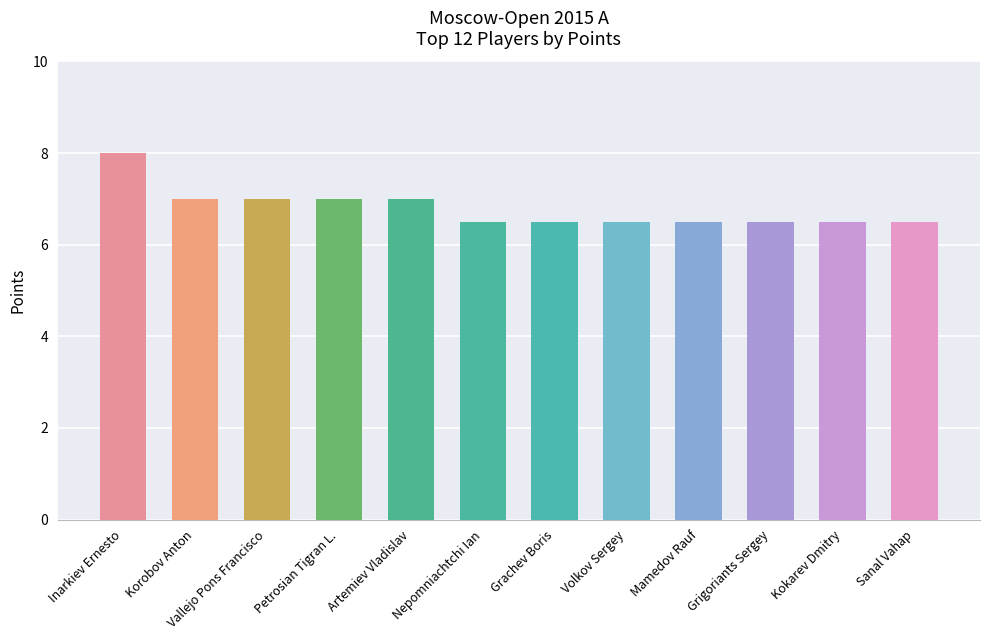

How many values are between 6 and 7?

11